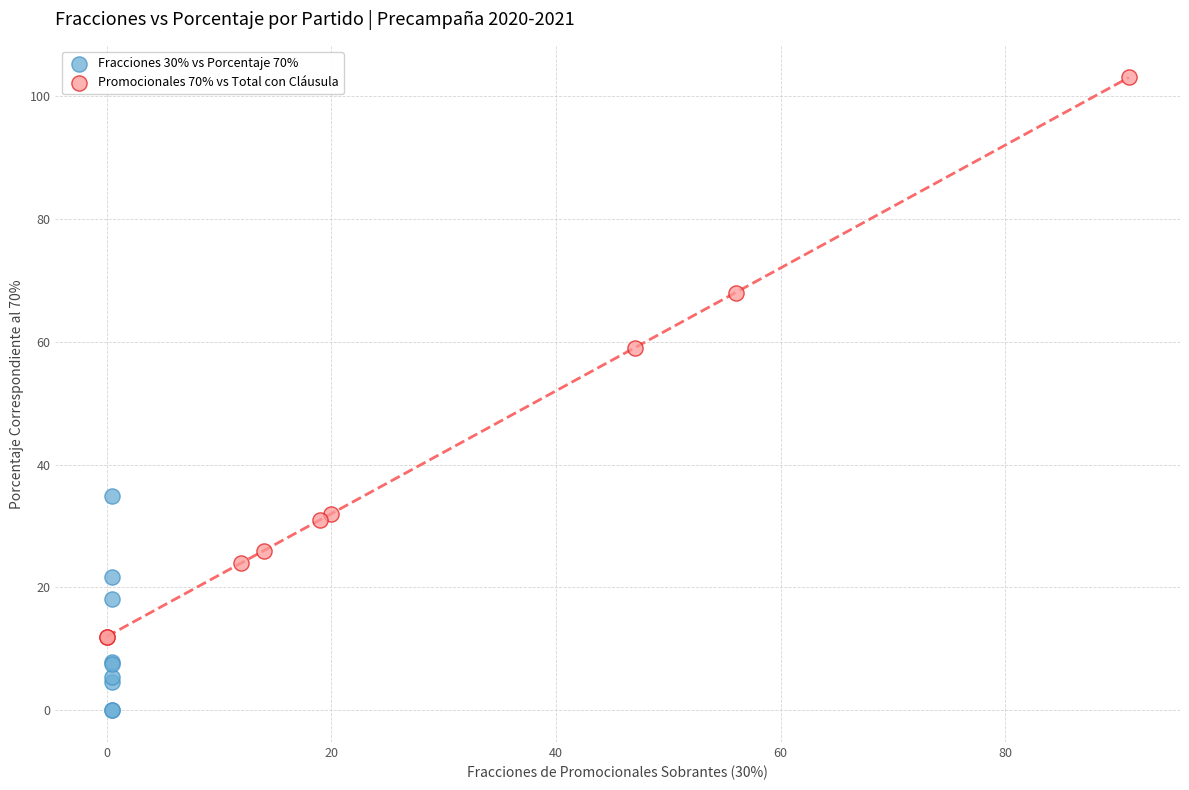

Which series has the widest spread of Y values?

Promocionales 70% vs Total con Cláusula